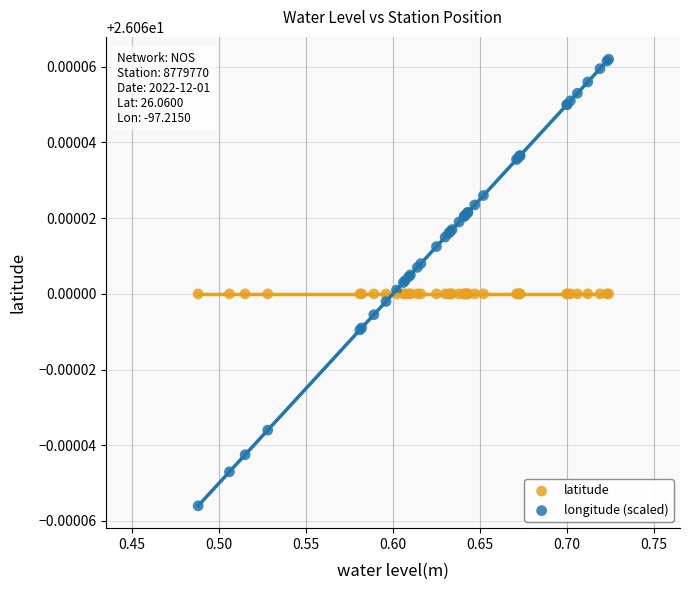

What are all the series names shown in the legend?

latitude, longitude (scaled)